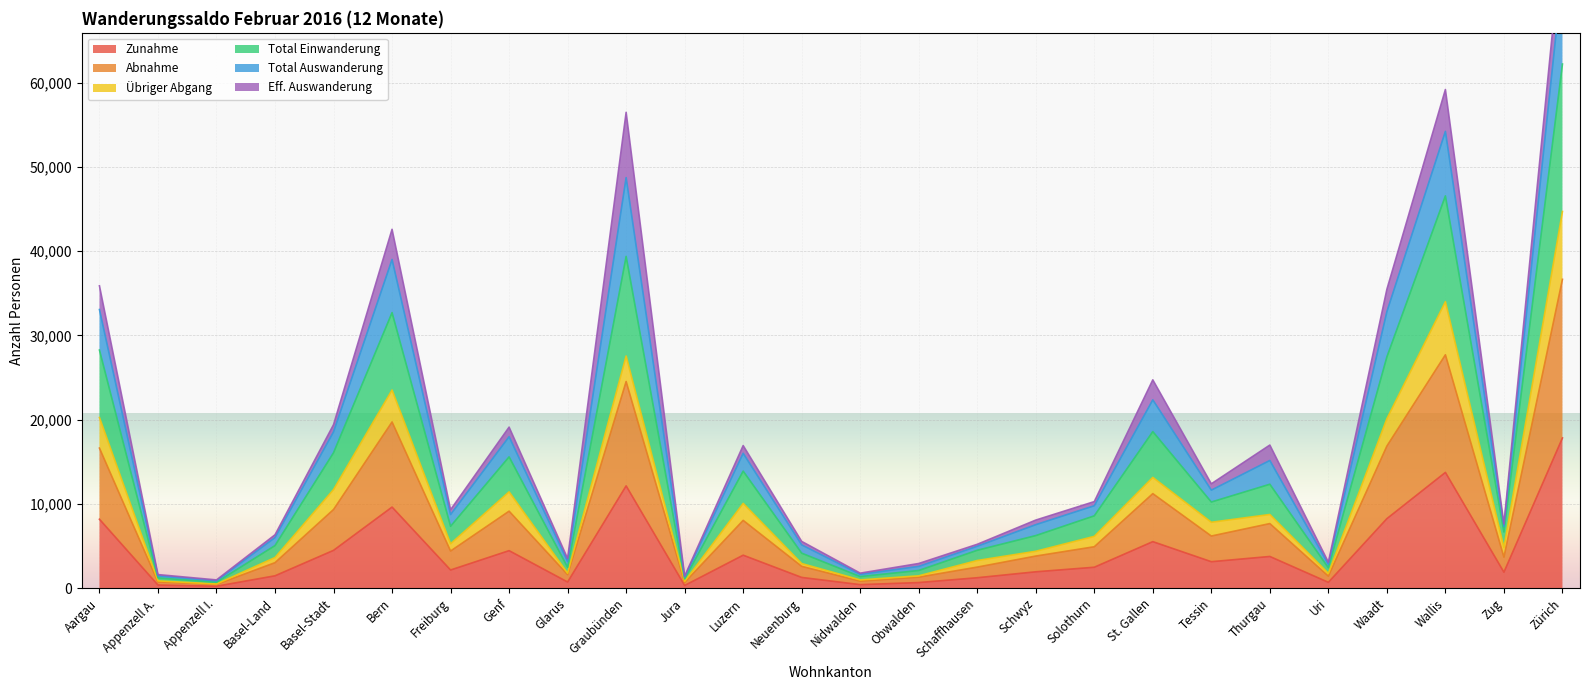

What is the difference between the maximum and second lowest values in the Total Auswanderung series?

76614